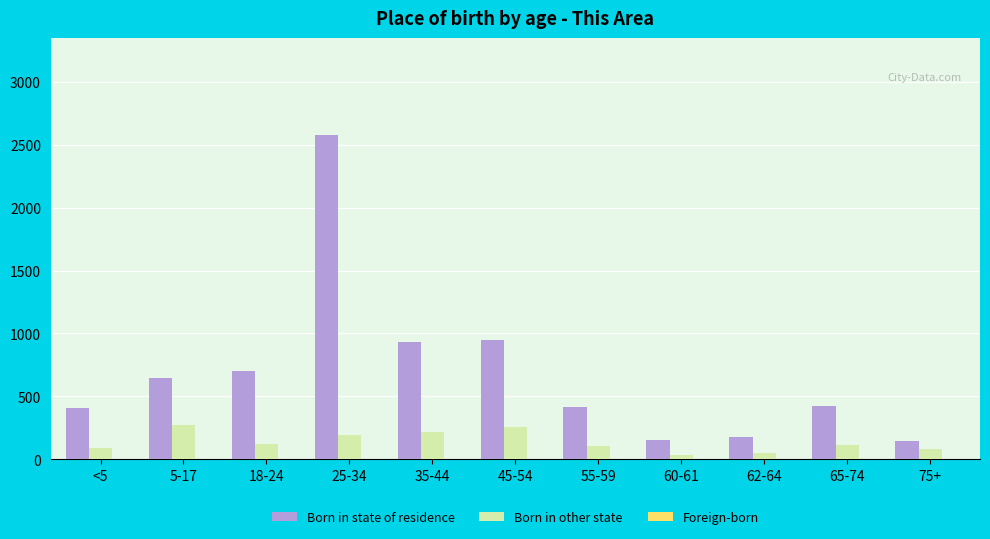

Rank the series by their average value, from lowest to highest.

Born in other state, Born in state of residence